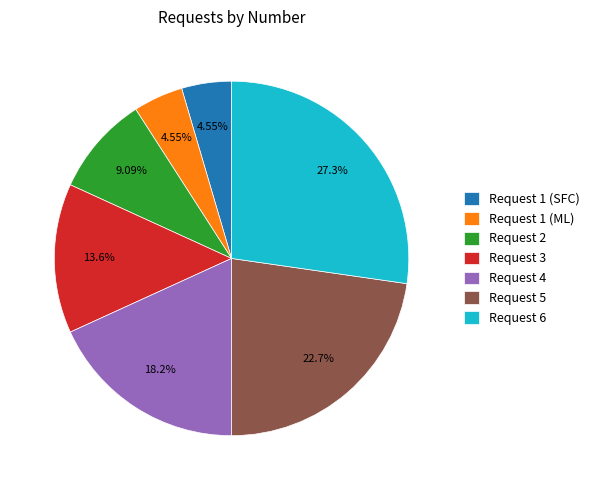

To the nearest percent, what is the difference between the Request 4 and Request 1 (ML) slice percentages?

14%